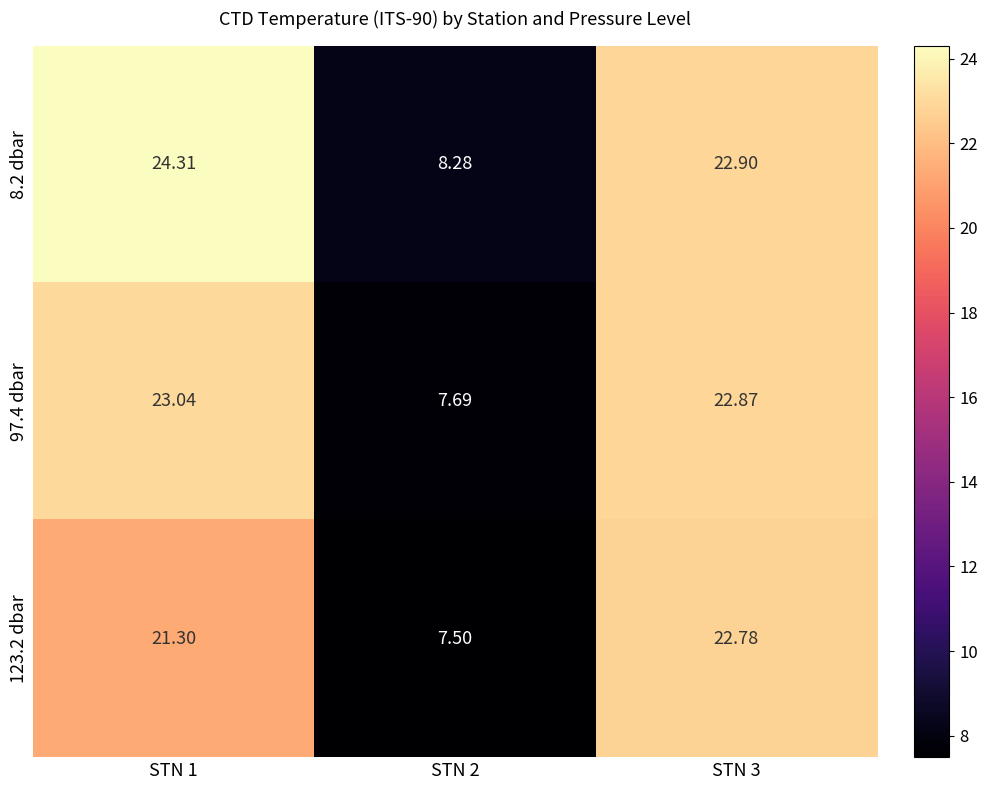

Which series has the largest range (max minus min)?

8.2 dbar